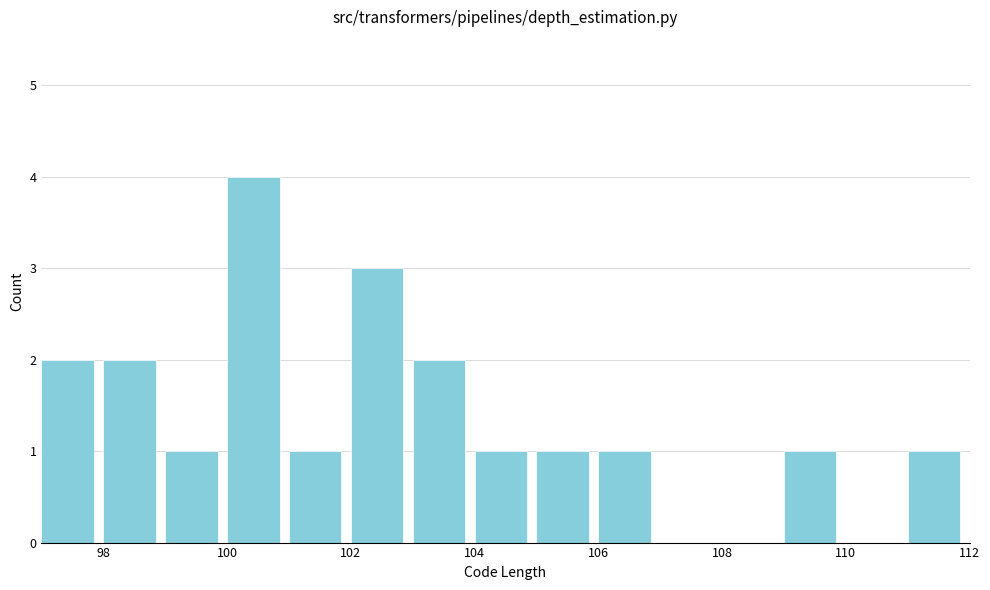

Which range on the x-axis has the tallest bar?

100 to 101